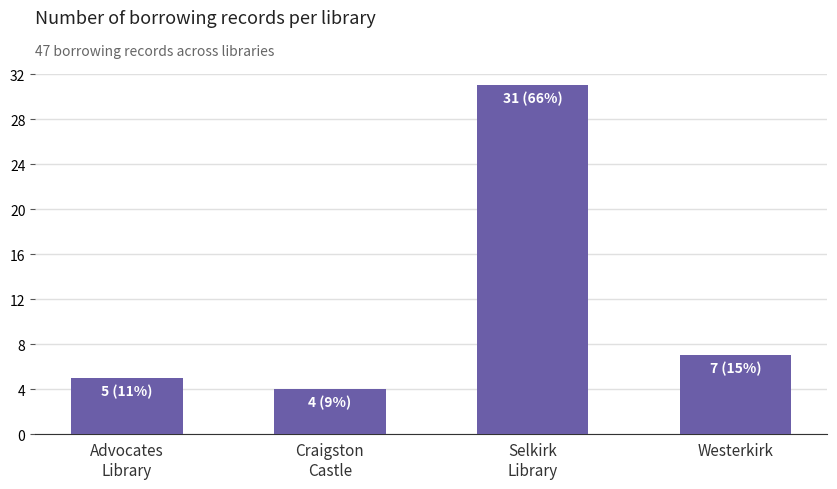

Count the number of categories in the chart.

4